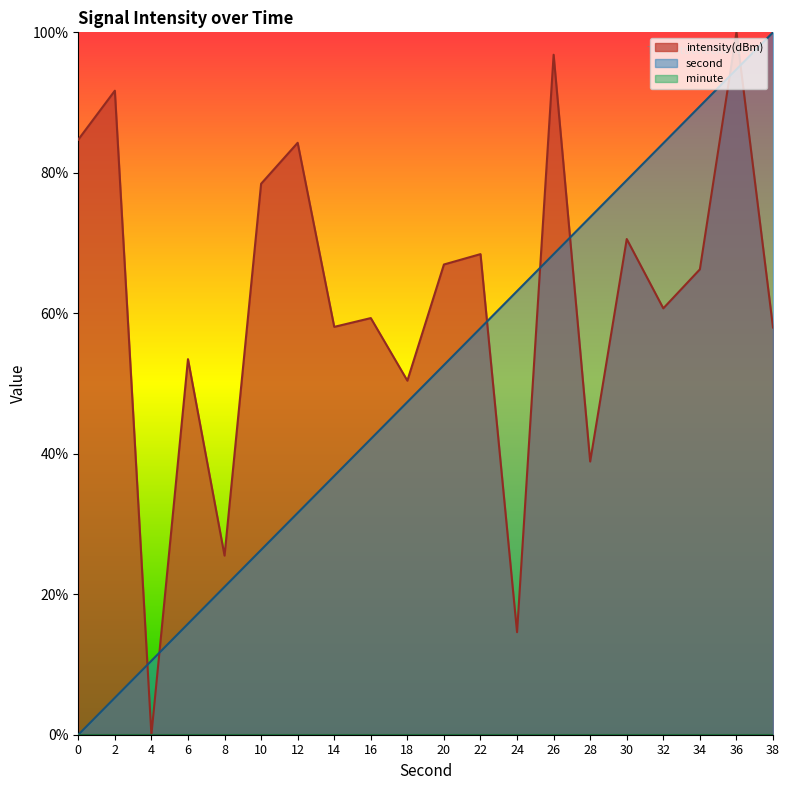

Reading right to left, transcribe all the data shown in this chart.

second: 100.0	94.7	89.5	84.2	78.9	73.7	68.4	63.2	57.9	52.6	47.4	42.1	36.8	31.6	26.3	21.1	15.8	10.5	5.3	0.0
intensity: 58.0	100.0	66.3	60.7	70.6	38.9	96.8	14.6	68.4	66.9	50.4	59.3	58.1	84.3	78.4	25.5	53.5	0.0	91.7	84.7